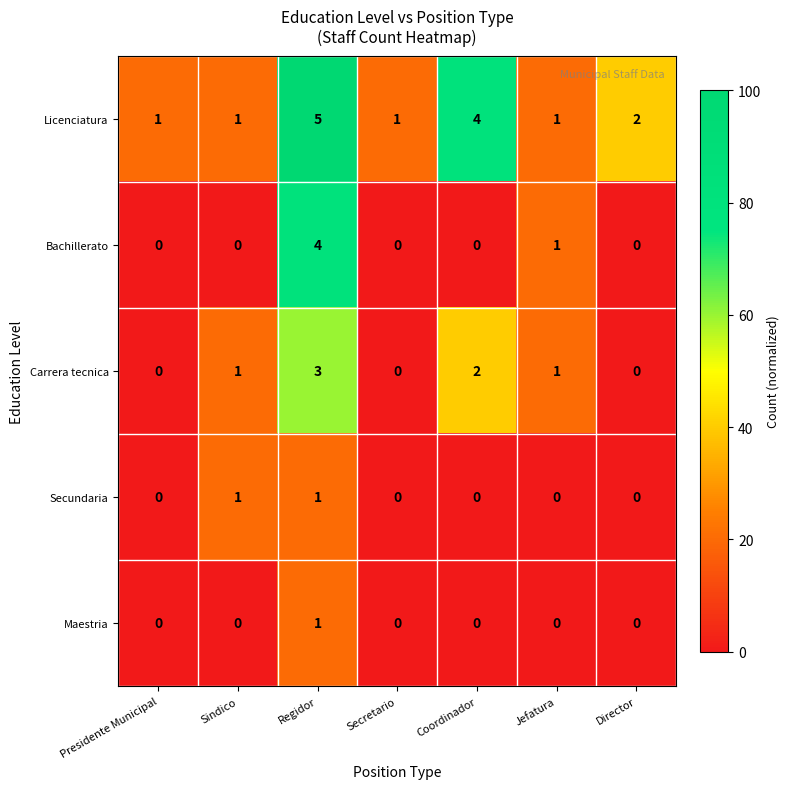

At which category is the sum across all series the highest?

Regidor